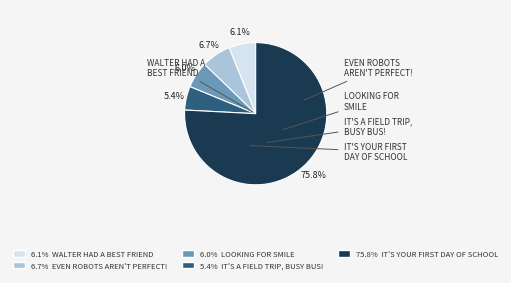

Is there a majority slice in this chart?

Yes